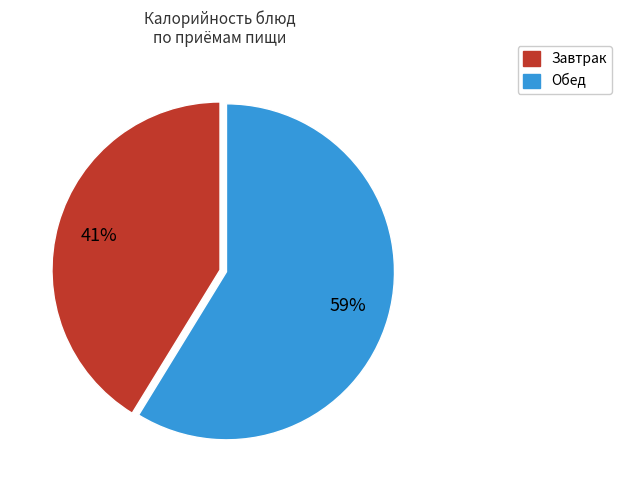

To the nearest percent, what is the difference between the largest and smallest slice percentages?

18%